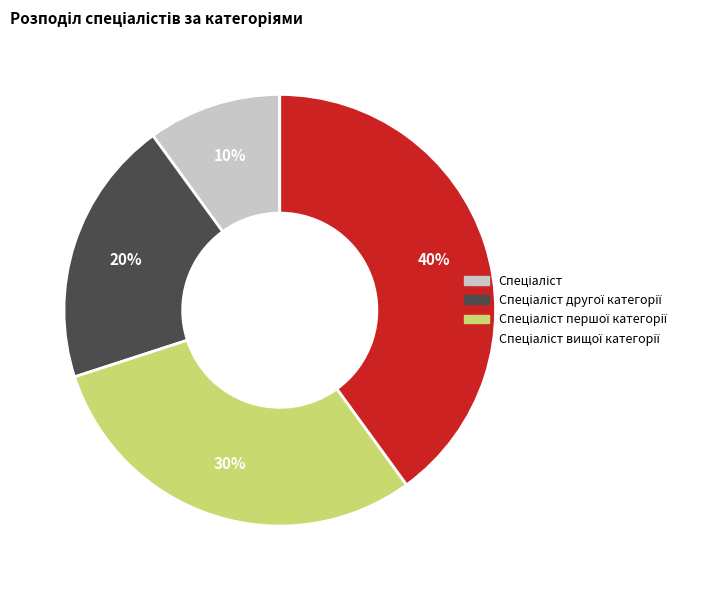

Does any single category account for the majority?

No